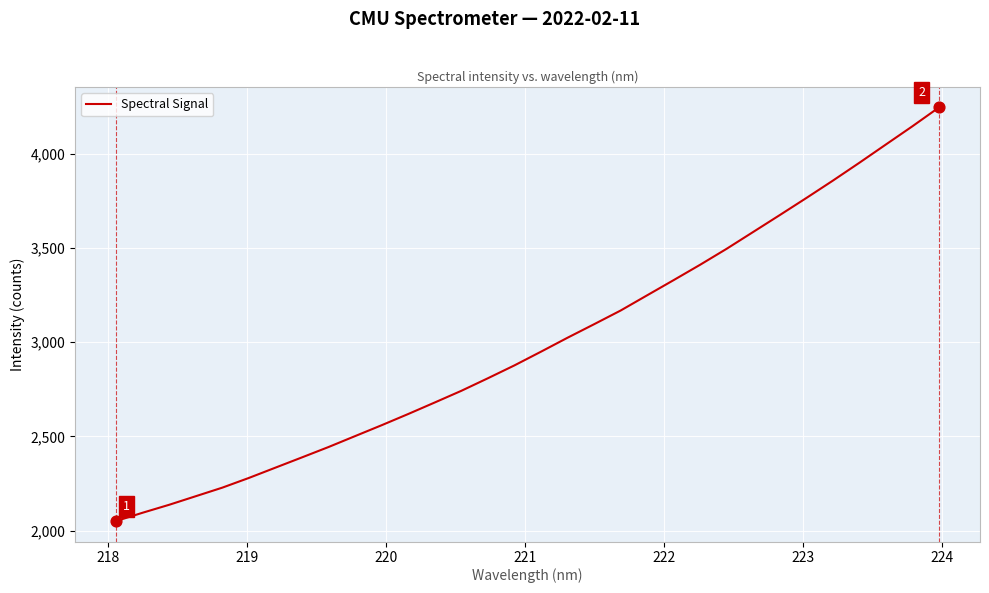

What is the difference between the maximum and minimum values?

2195.7